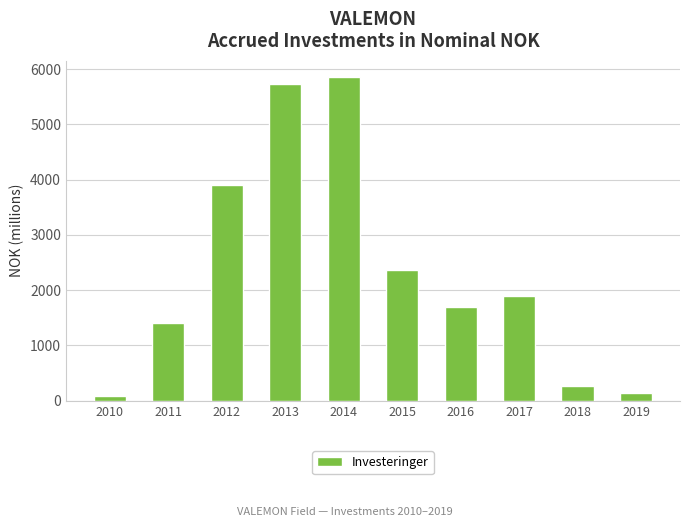

Where does the data first go above 1890?

2012